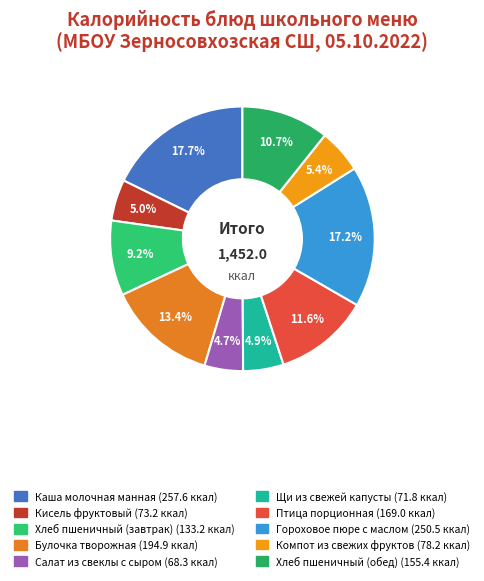

To the nearest percent, what is the difference between the largest and smallest slice percentages?

13%